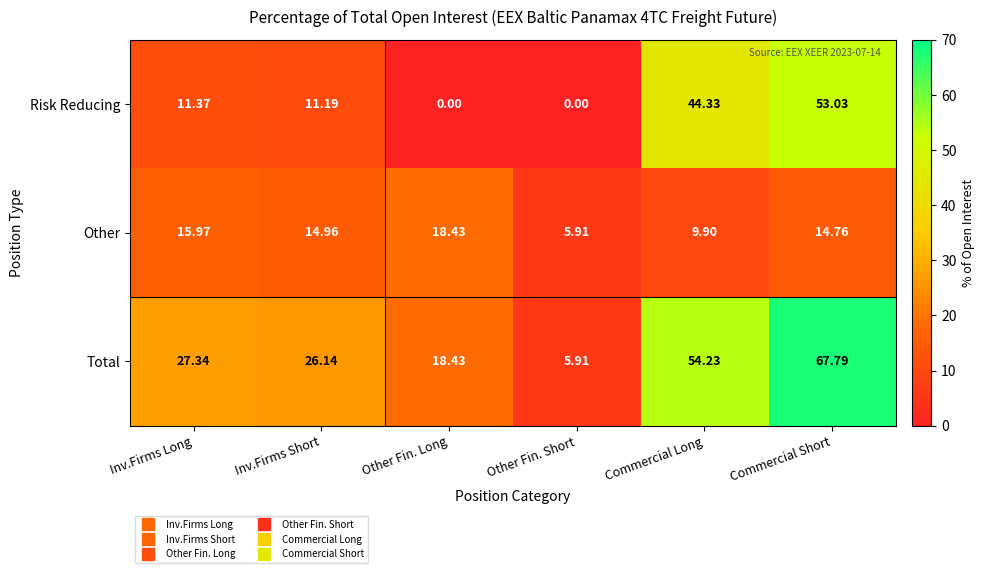

At which label is Risk Reducing closest to 26?

Inv.Firms Long